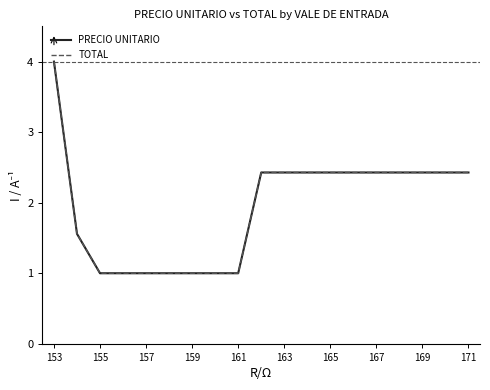

Where is TOTAL nearest to the value 2?

171